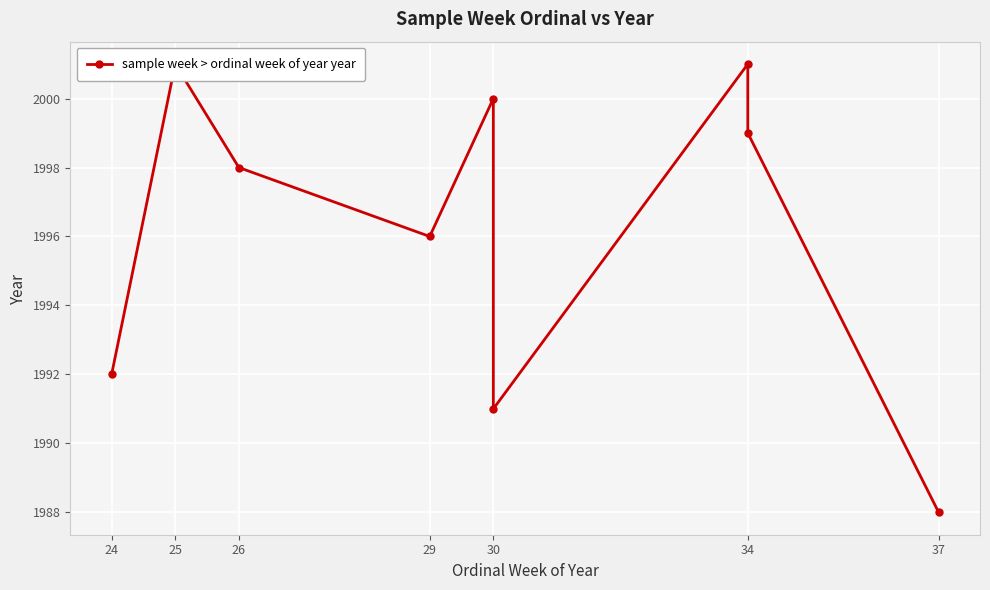

Read the value at 29, to the nearest 10.

2000